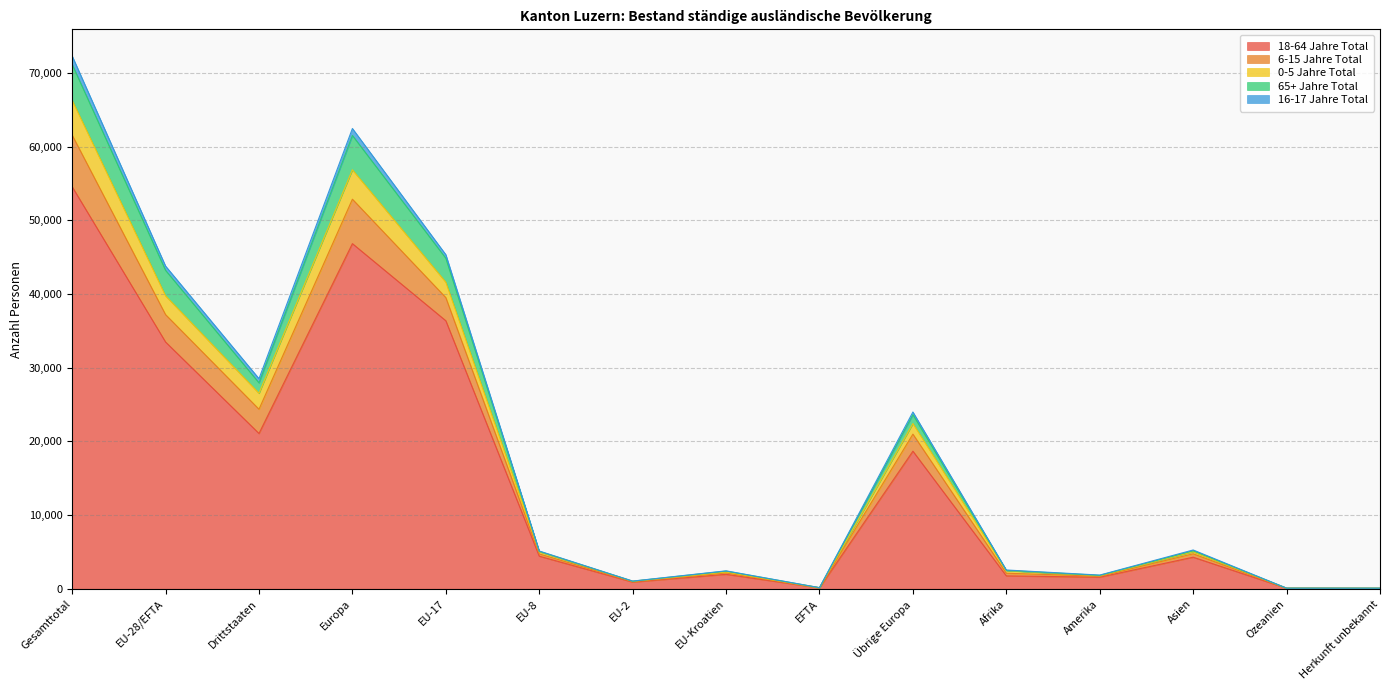

At which category is the sum across all series the highest?

Gesamttotal